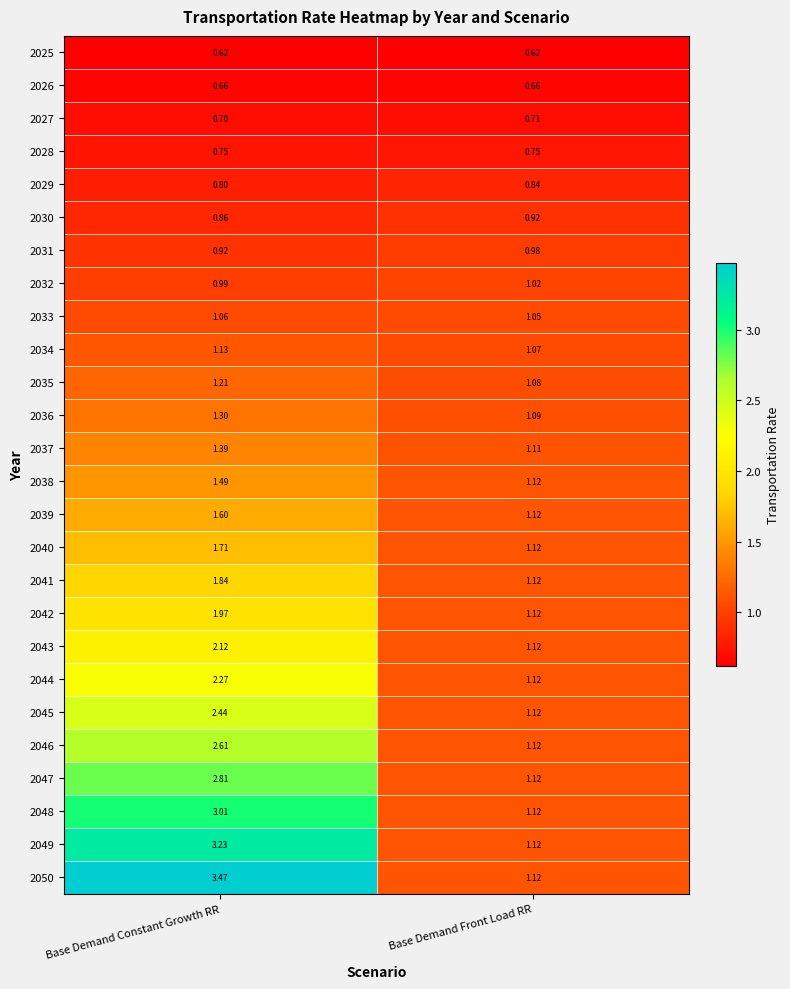

Rank the categories by 2043 value from lowest to highest.

Base Demand Front Load RR, Base Demand Constant Growth RR